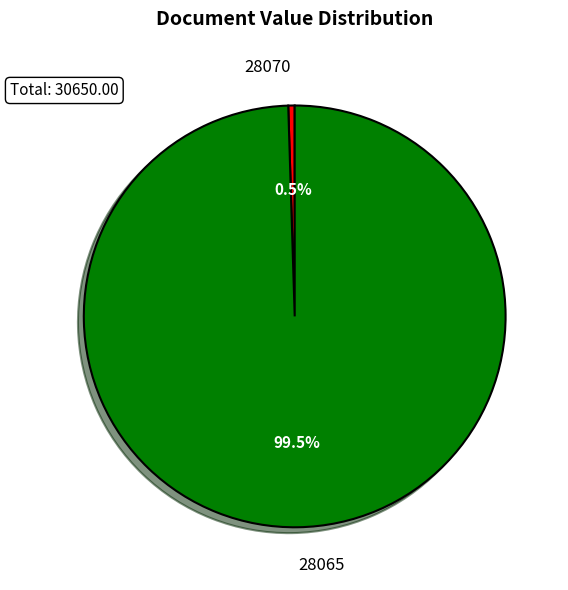

Which slice represents more than half of the pie?

28065